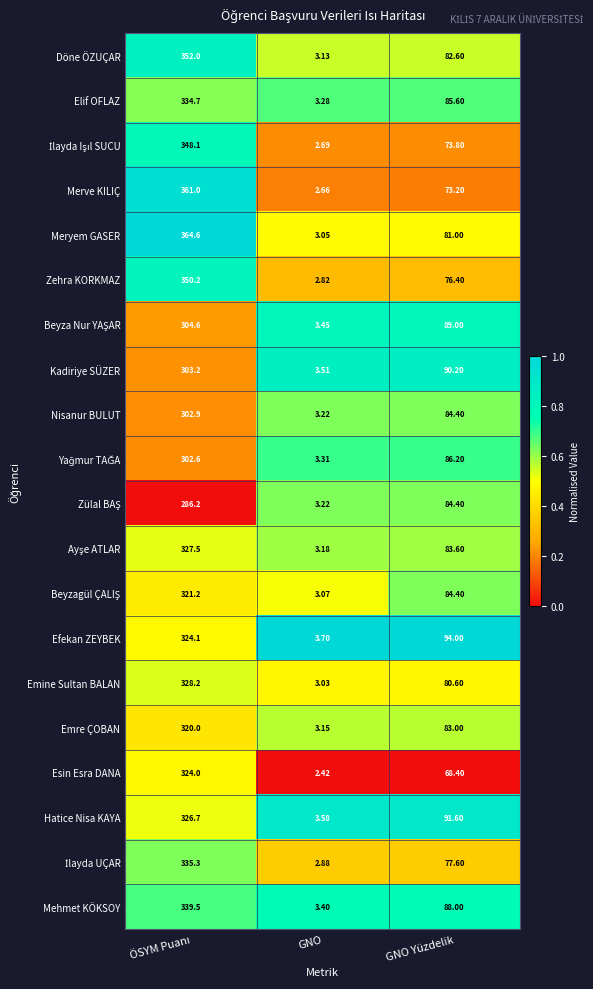

What is the spread (max minus min) of values at GNO Yüzdelik?

25.6